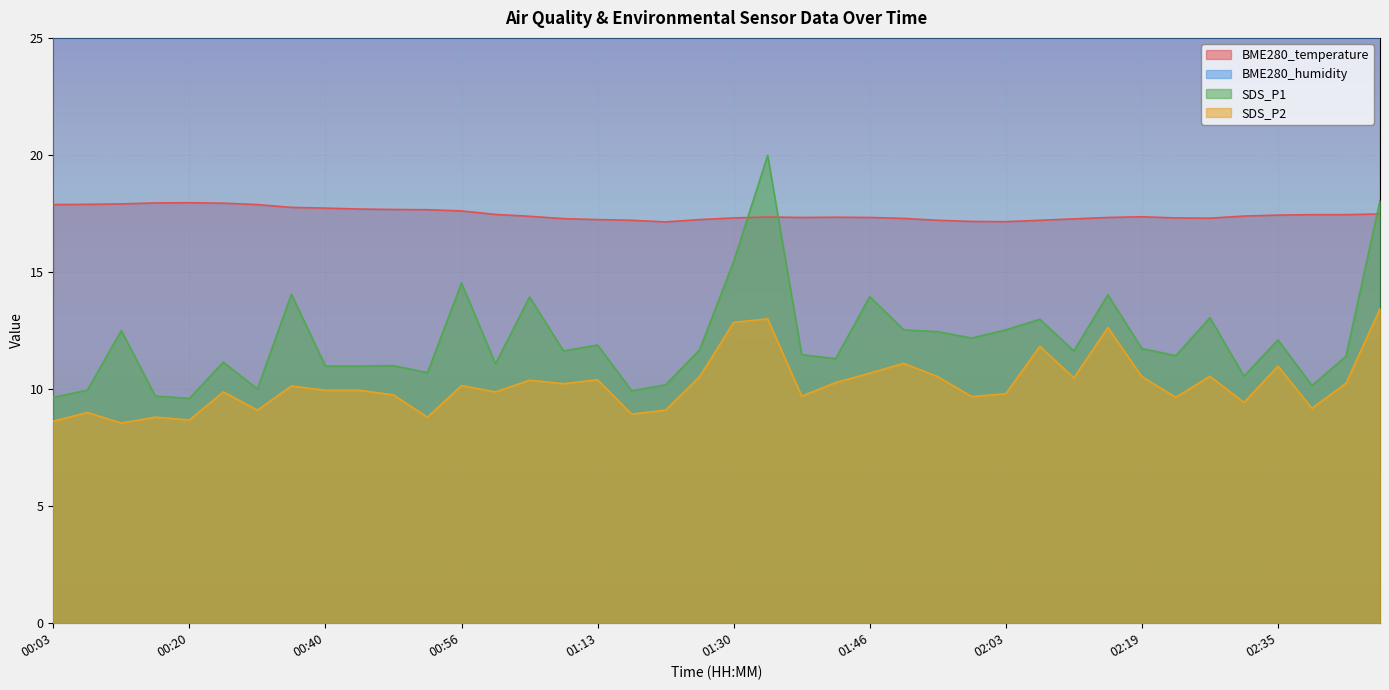

What is the difference between the maximum and minimum values in the SDS_P2 series?

4.9